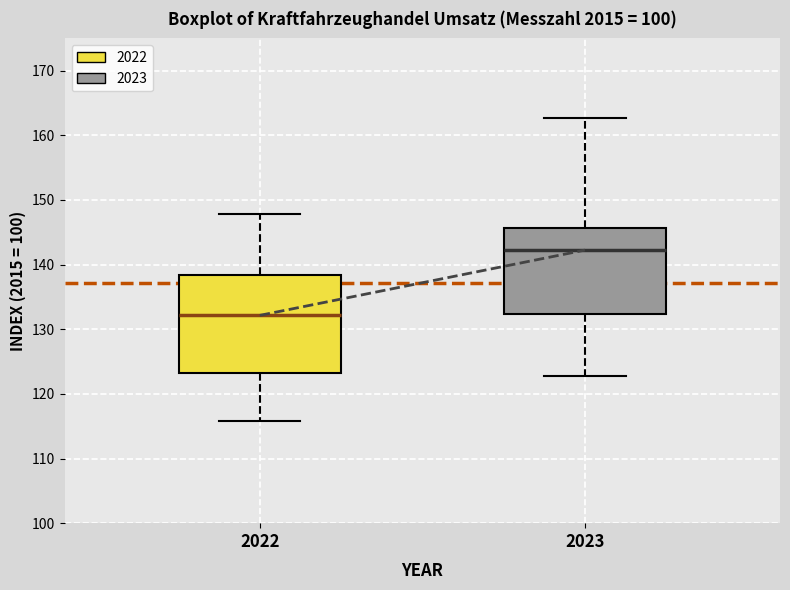

Which box's median line is the lowest?

2022